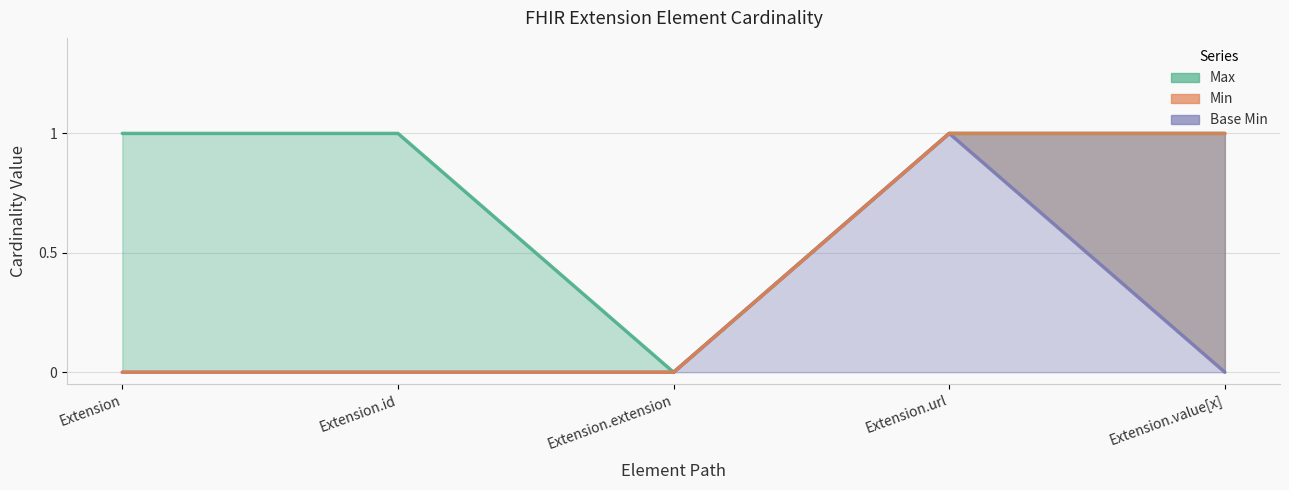

True or false: Min has more than 0 points higher than both neighbors.

False